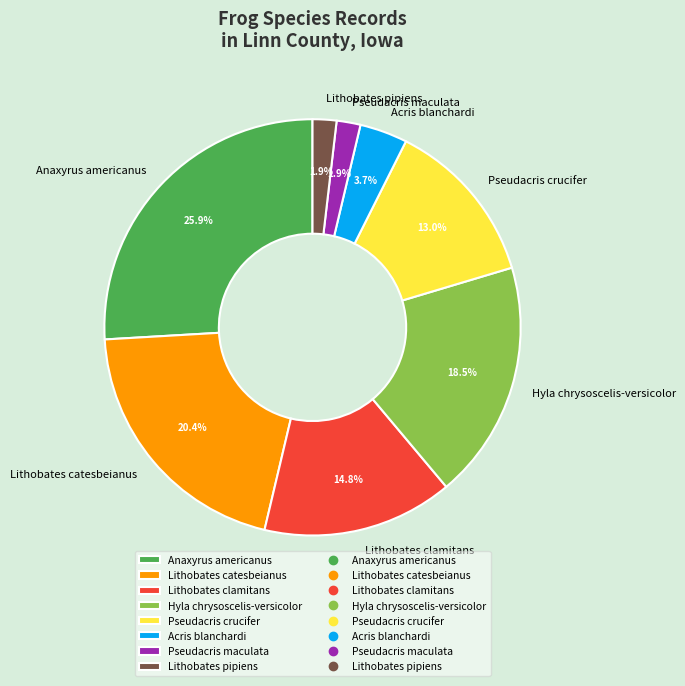

Count the number of slices in the pie.

8